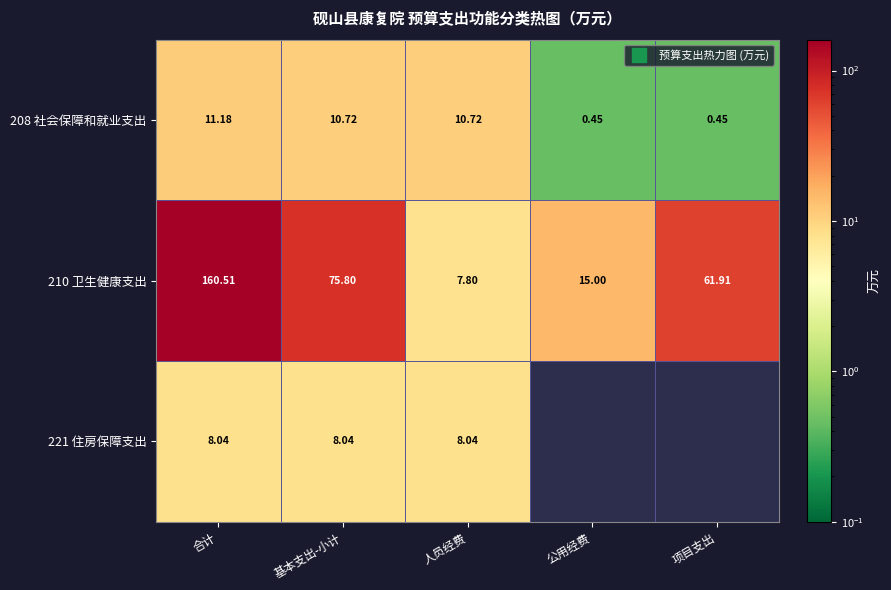

Which category has the lowest value in the 210 卫生健康支出 series?

人员经费